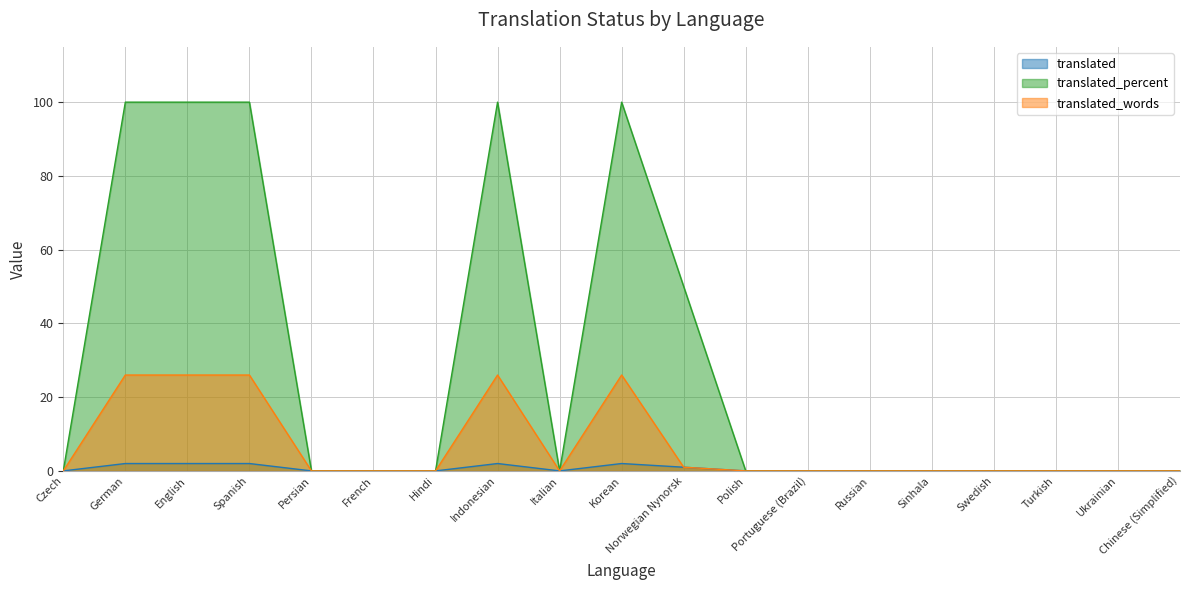

List the series in order of their peak value, highest first.

translated_percent, translated_words, translated